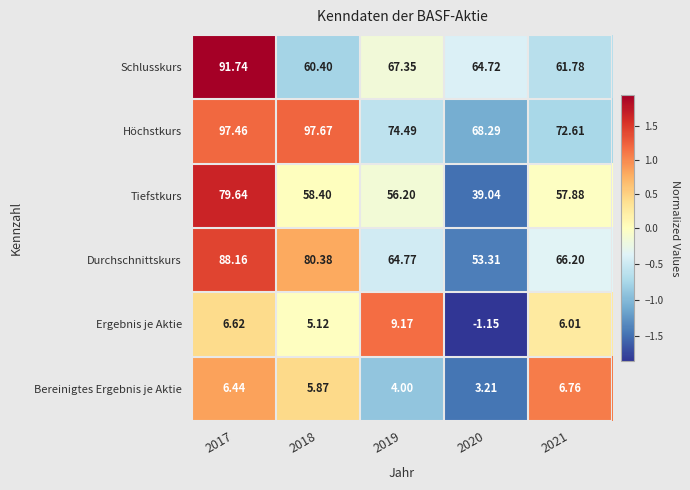

Which series has the largest total across all categories?

Höchstkurs